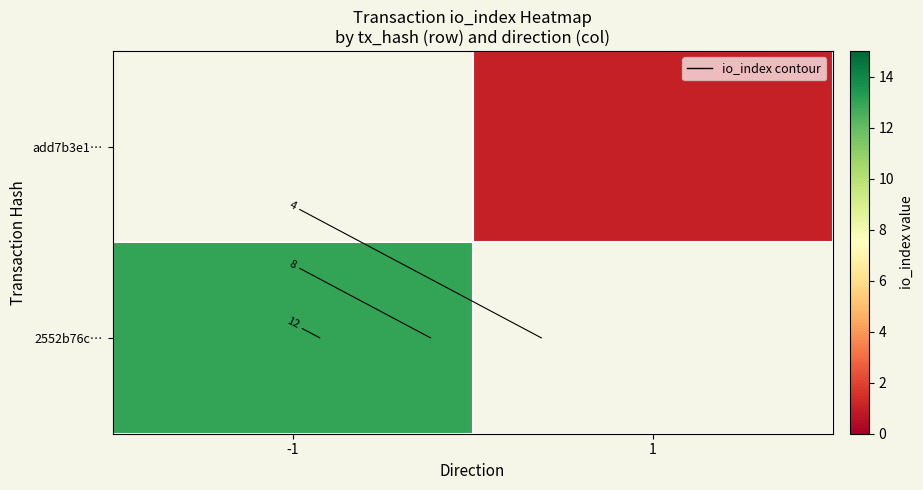

Rank the series by their maximum value, from highest to lowest.

2552b76c…, add7b3e1…